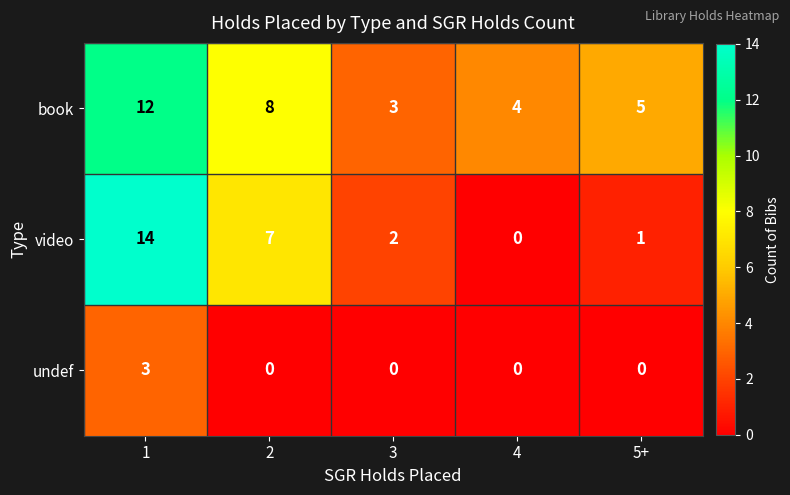

The value of undef at 2 is -1. True or false?

False